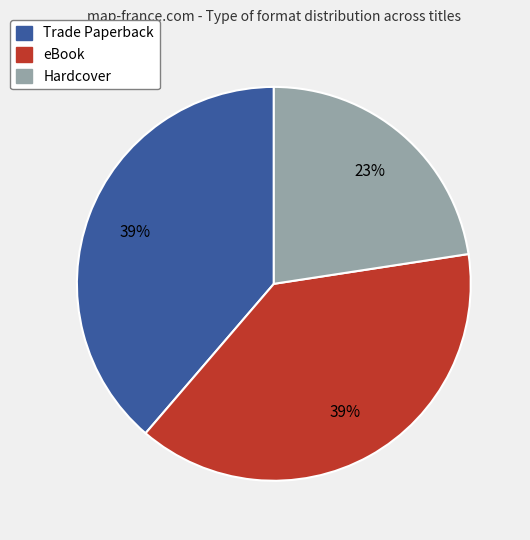

How many segments does this pie chart have?

3